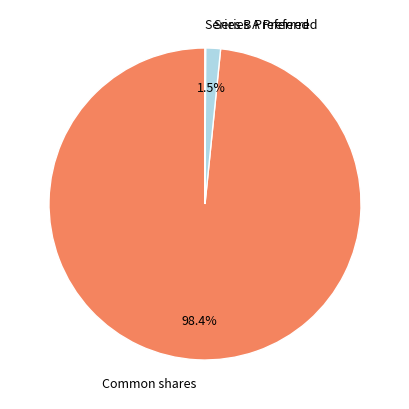

Combined, what portion of the pie is Series A Preferred and Common shares?

99.9%